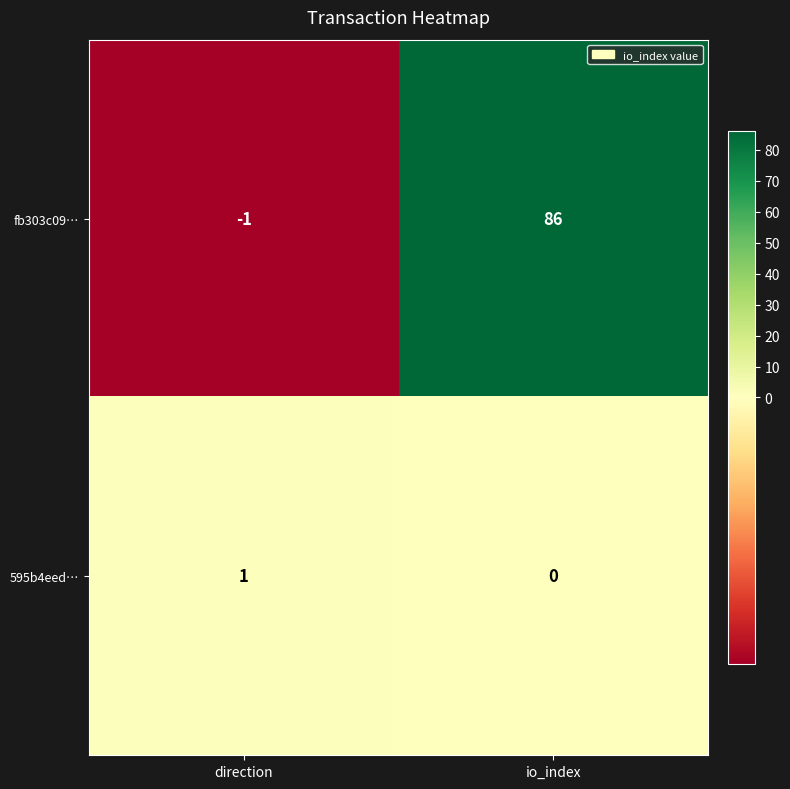

How many categories are shown in the chart?

2